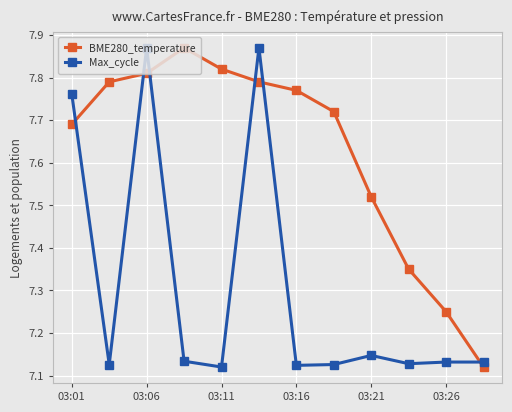

True or false: Max_cycle and BME280_temperature cross at least once.

True